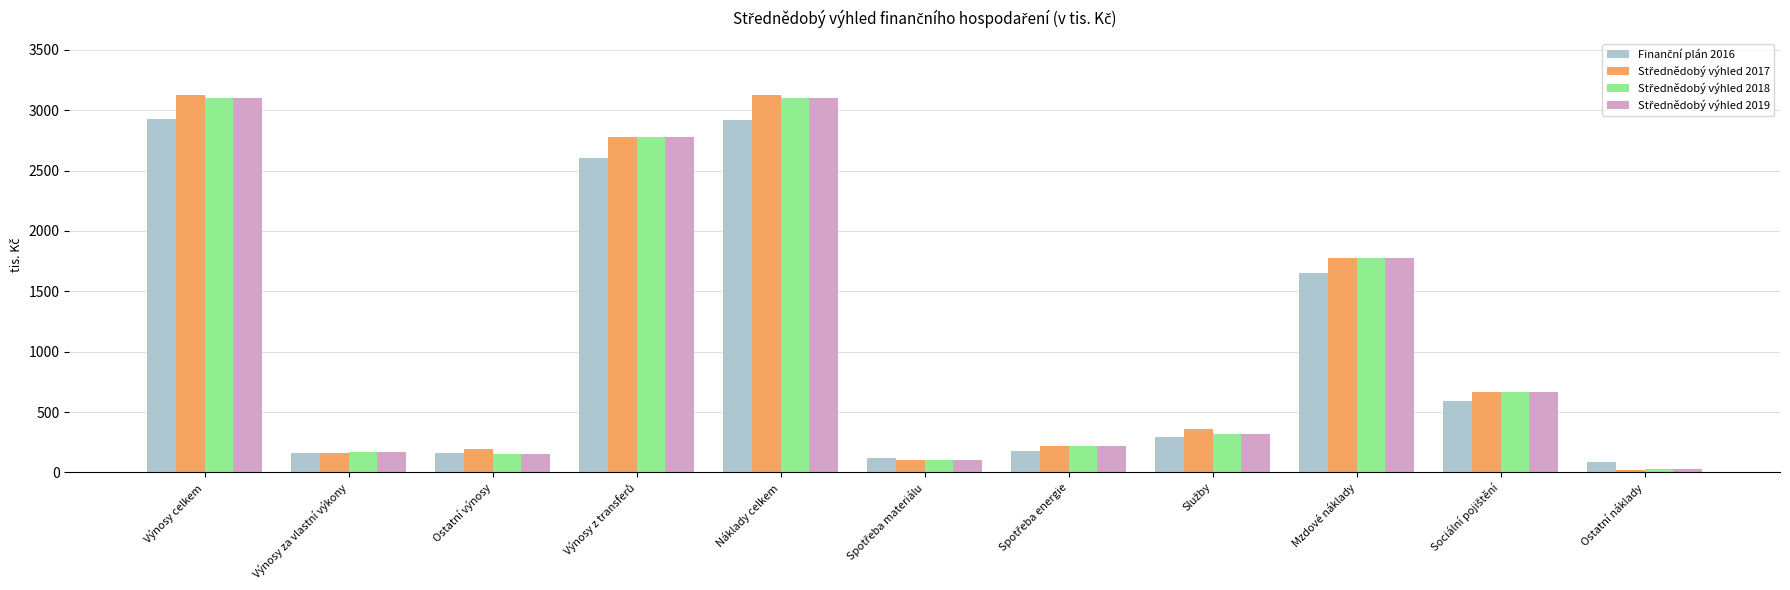

Count the number of categories in the chart.

11